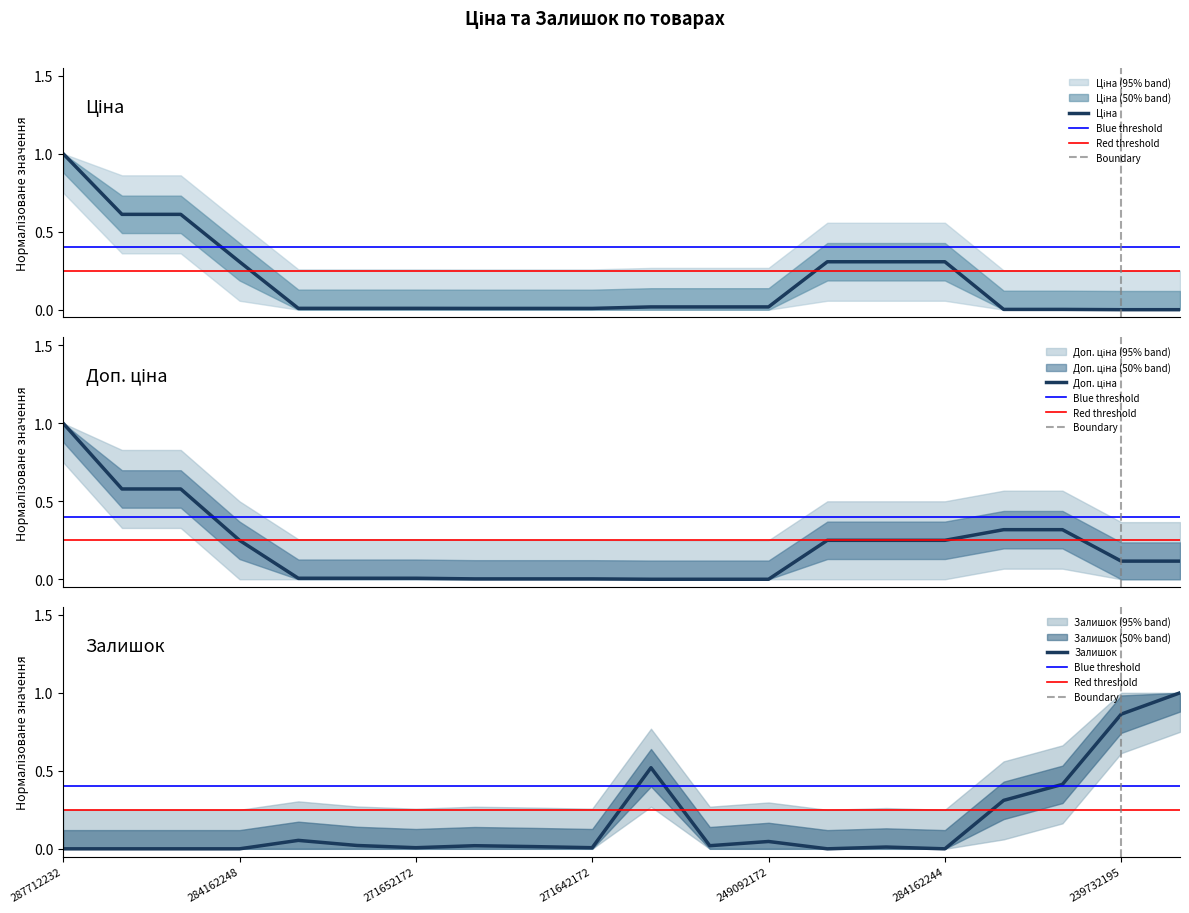

At which label is Залишок closest to 0?

287712232